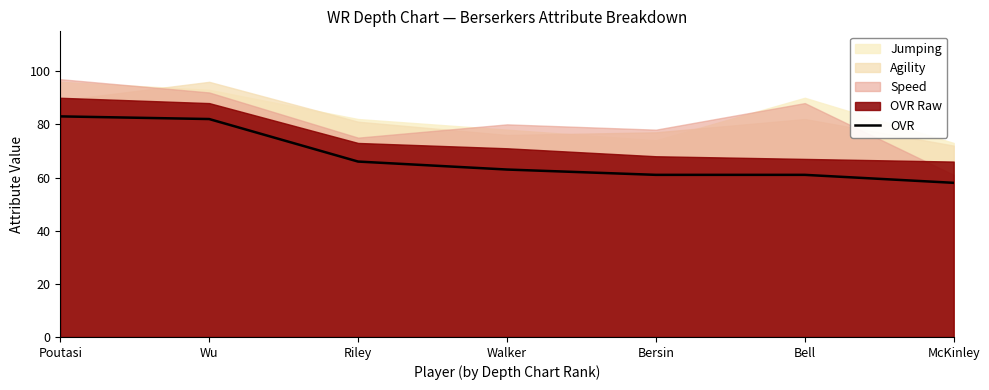

True or false: the data shows 58 at McKinley.

True